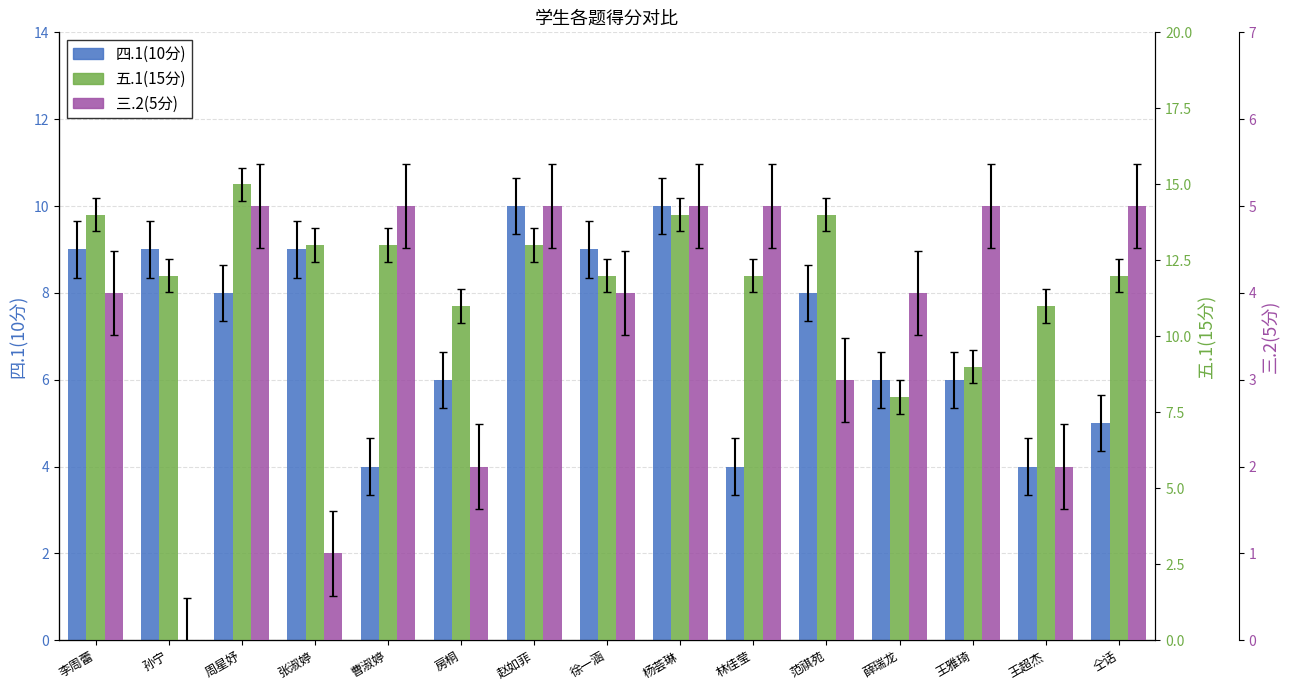

Reading right to left, extract all data points from this chart.

四.1(10分): 5	4	6	6	8	4	10	9	10	6	4	9	8	9	9
五.1(15分): 12	11	9	8	14	12	14	12	13	11	13	13	15	12	14
三.2(5分): 5	2	5	4	3	5	5	4	5	2	5	1	5	0	4